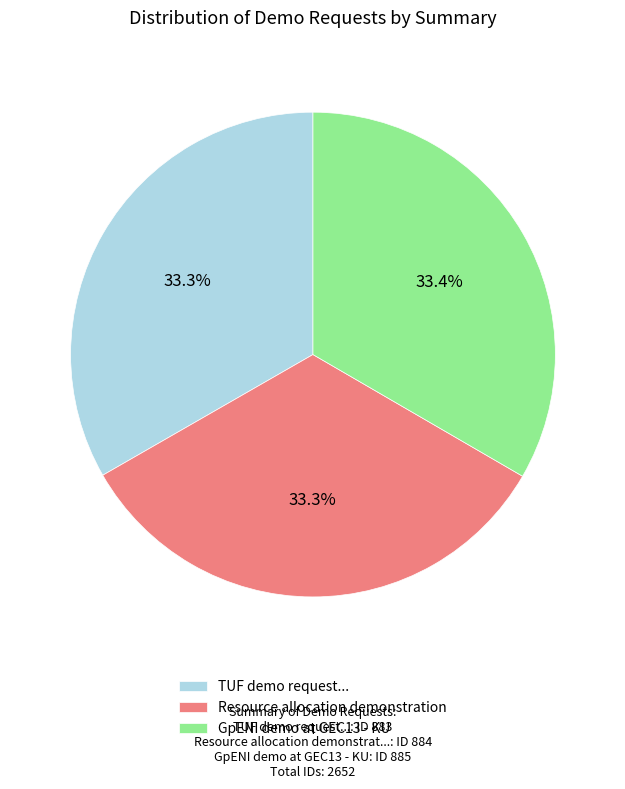

Count the number of slices in the pie.

3